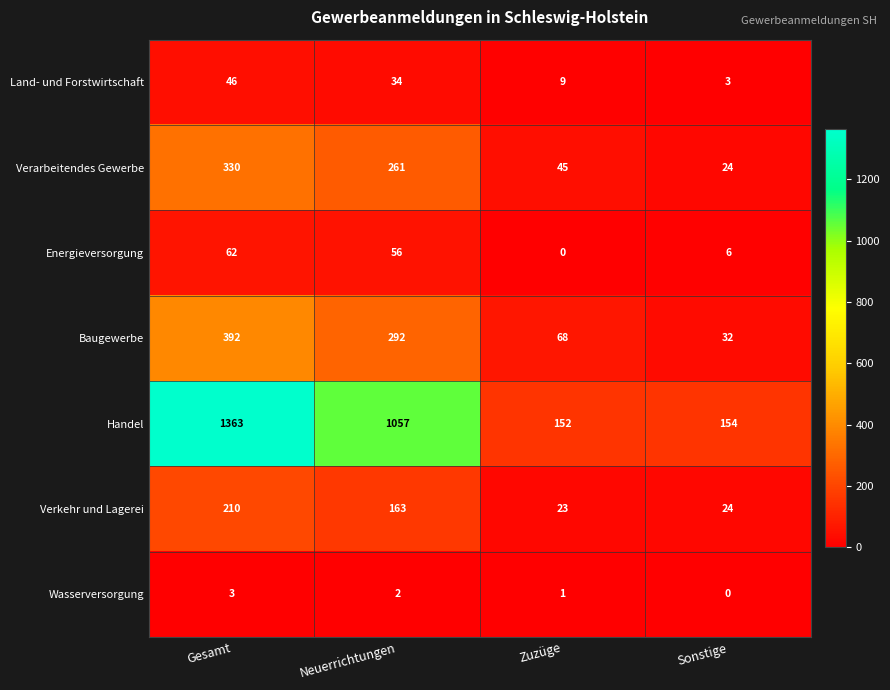

At which label is Baugewerbe closest to 212?

Neuerrichtungen